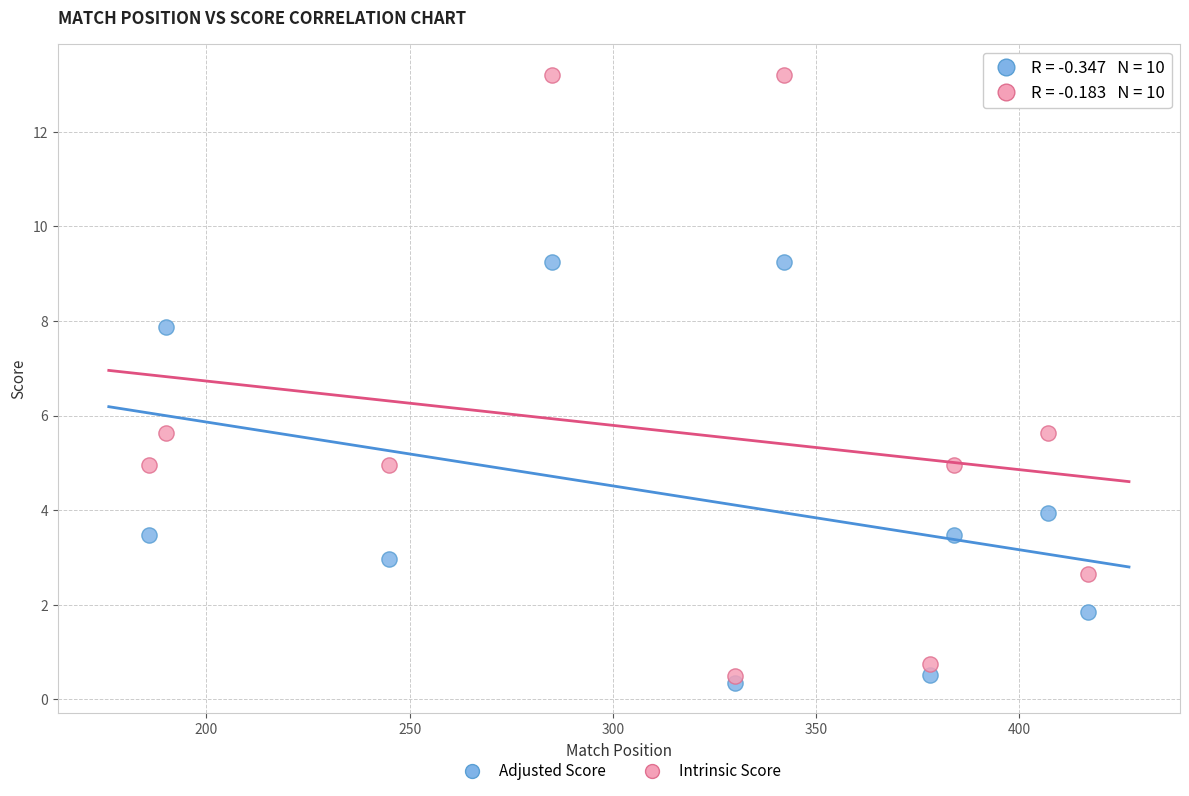

What are all the series names shown in the legend?

Adjusted Score, Intrinsic Score